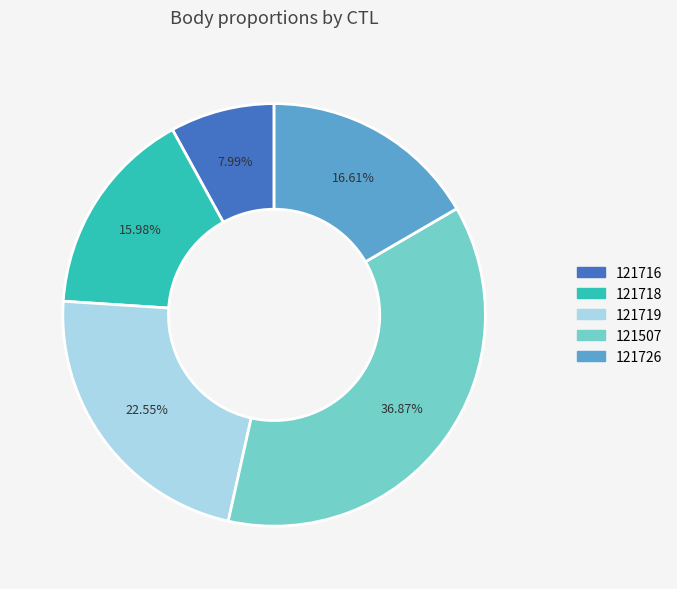

What portion of the pie excludes 121507?

63.1%